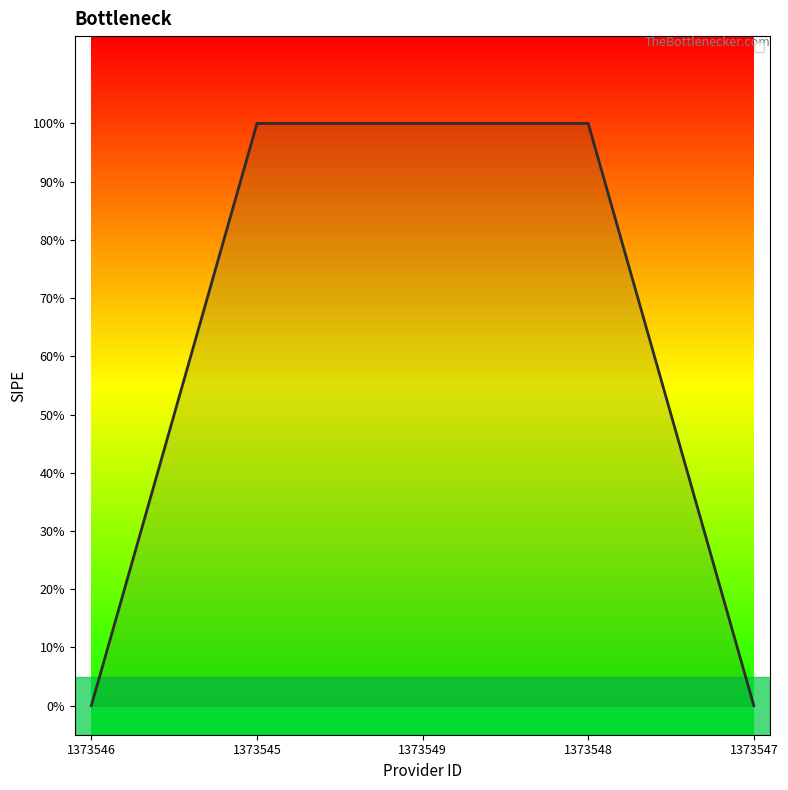

Does the chart have visible grid lines?

No